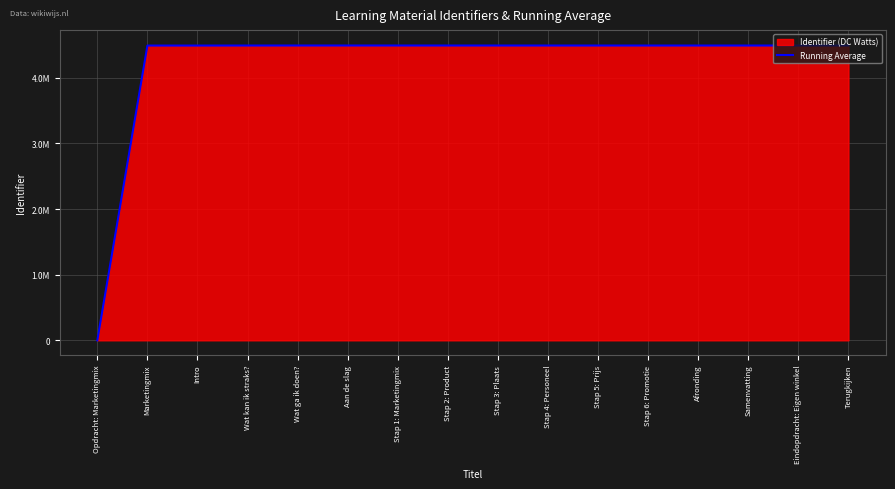

How many points are lower than both their immediate neighbors (excluding endpoints)?

1